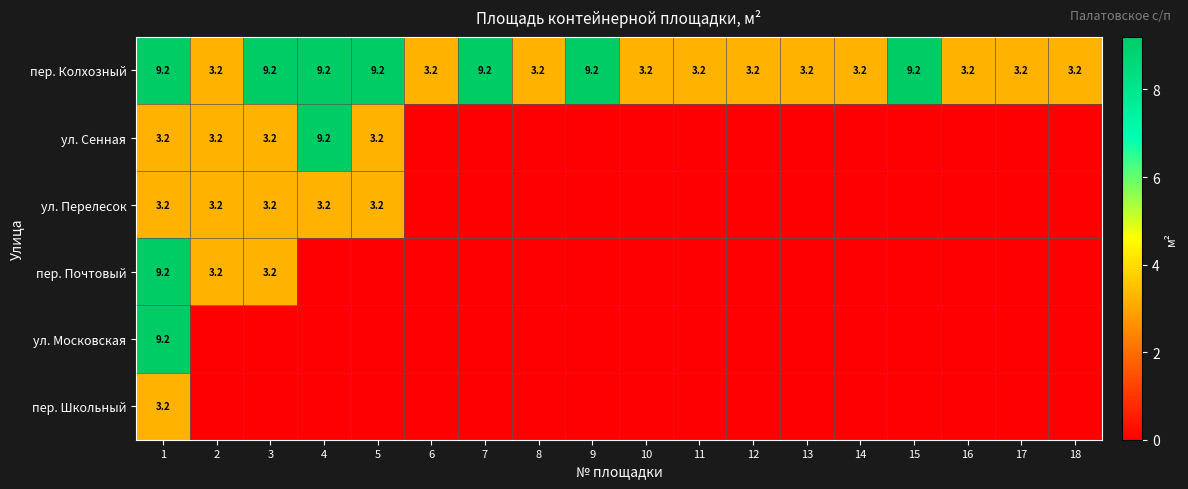

True or false: пер. Колхозный has a value of 4.4 at 16.

False